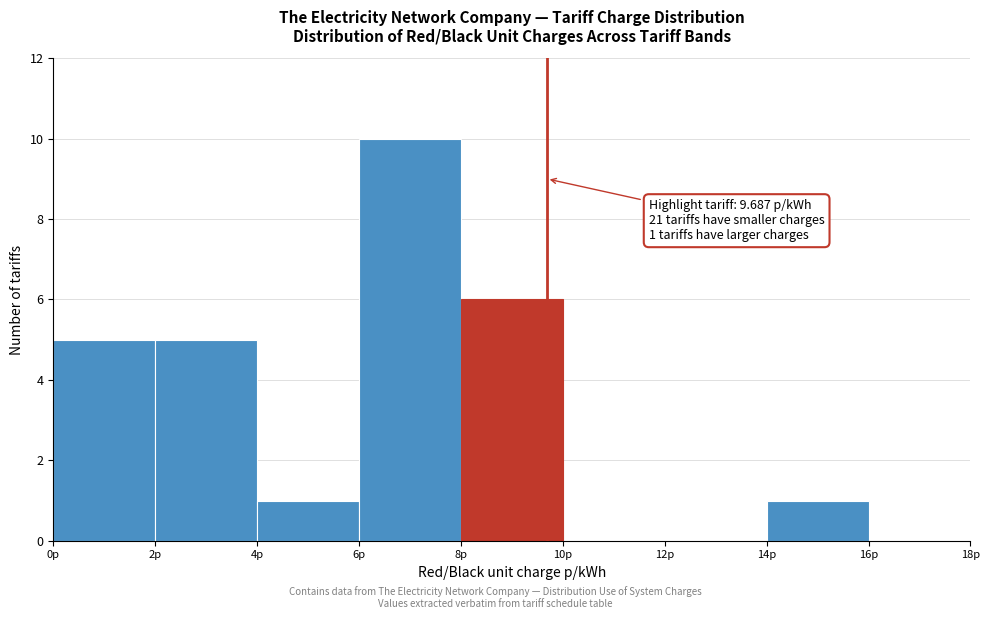

Which range on the x-axis has the tallest bar?

6 to 8